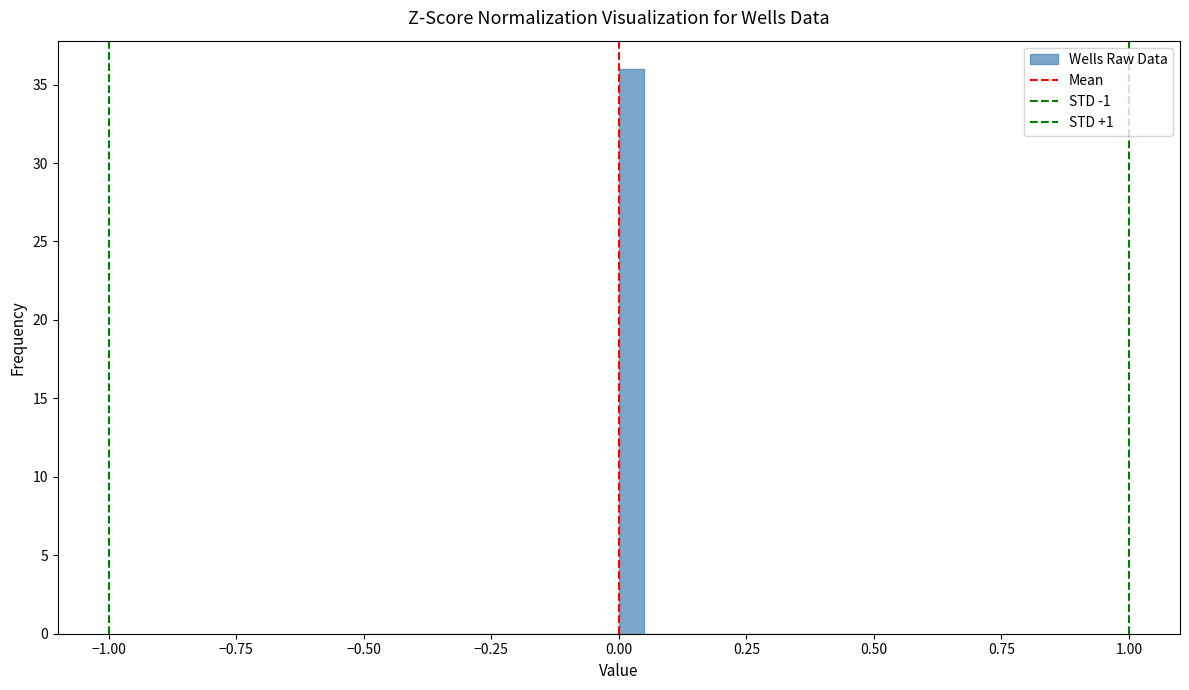

Read against the x-axis, roughly where is the centre of the tallest bar?

0.05